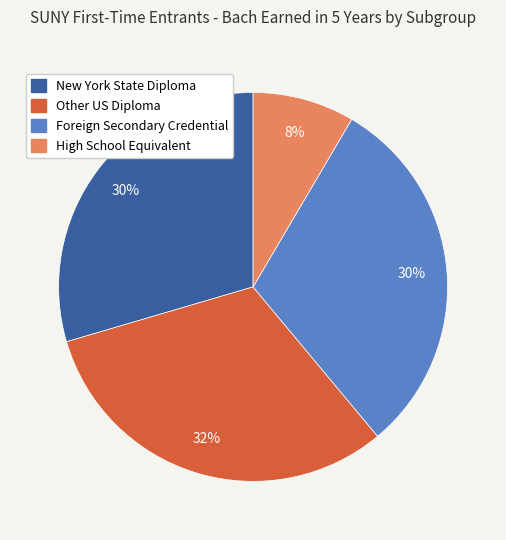

Which slice is the smallest?

High School Equivalent